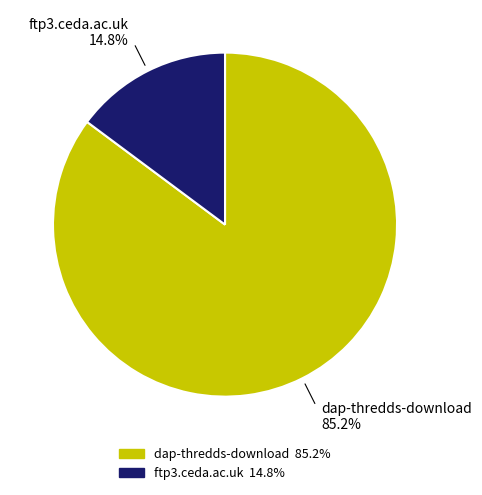

To the nearest percent, what percentage of the pie is ftp3.ceda.ac.uk?

15%